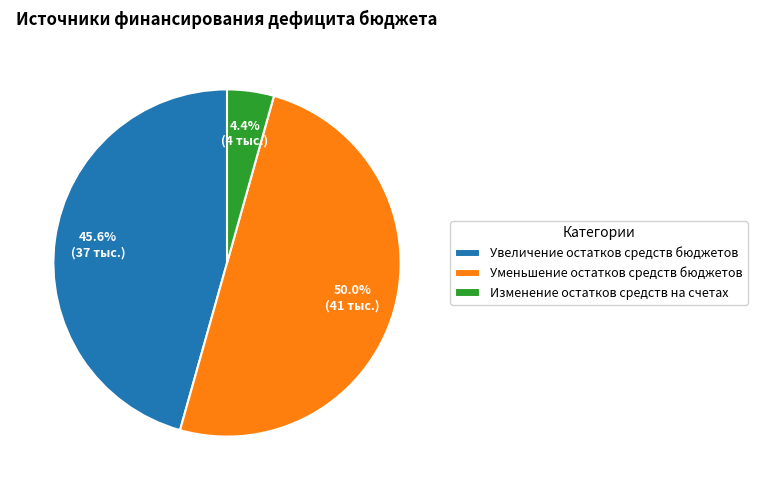

To the nearest percent, what percentage of the pie is Изменение остатков средств на счетах?

4%